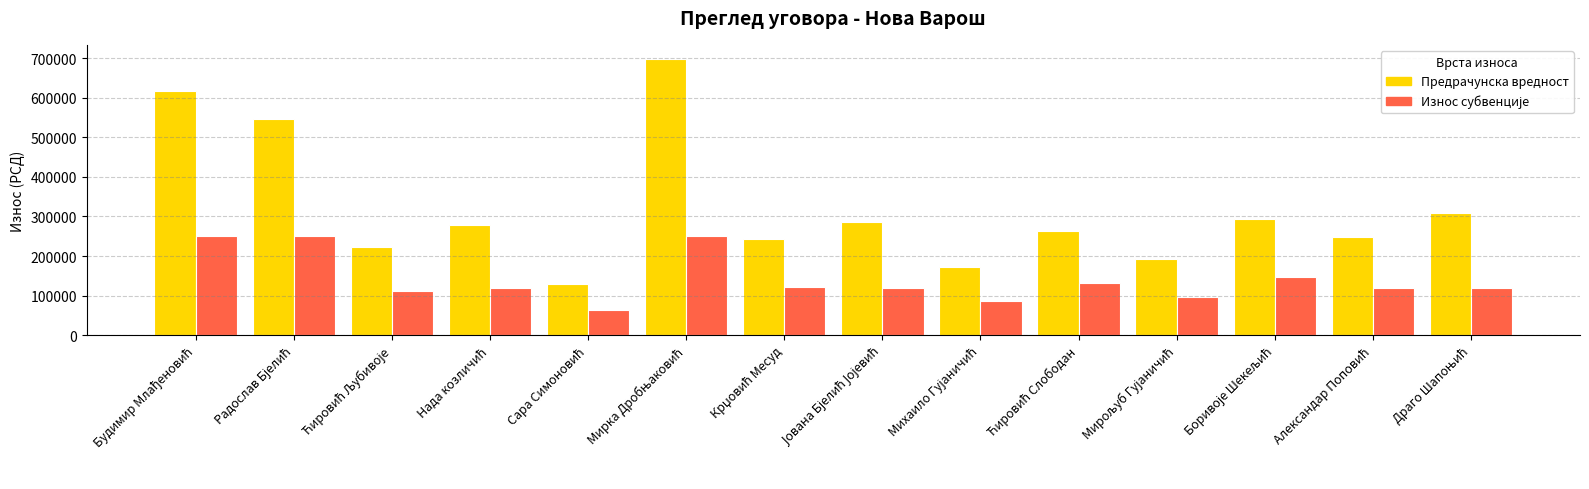

Count the number of data series in this chart.

2